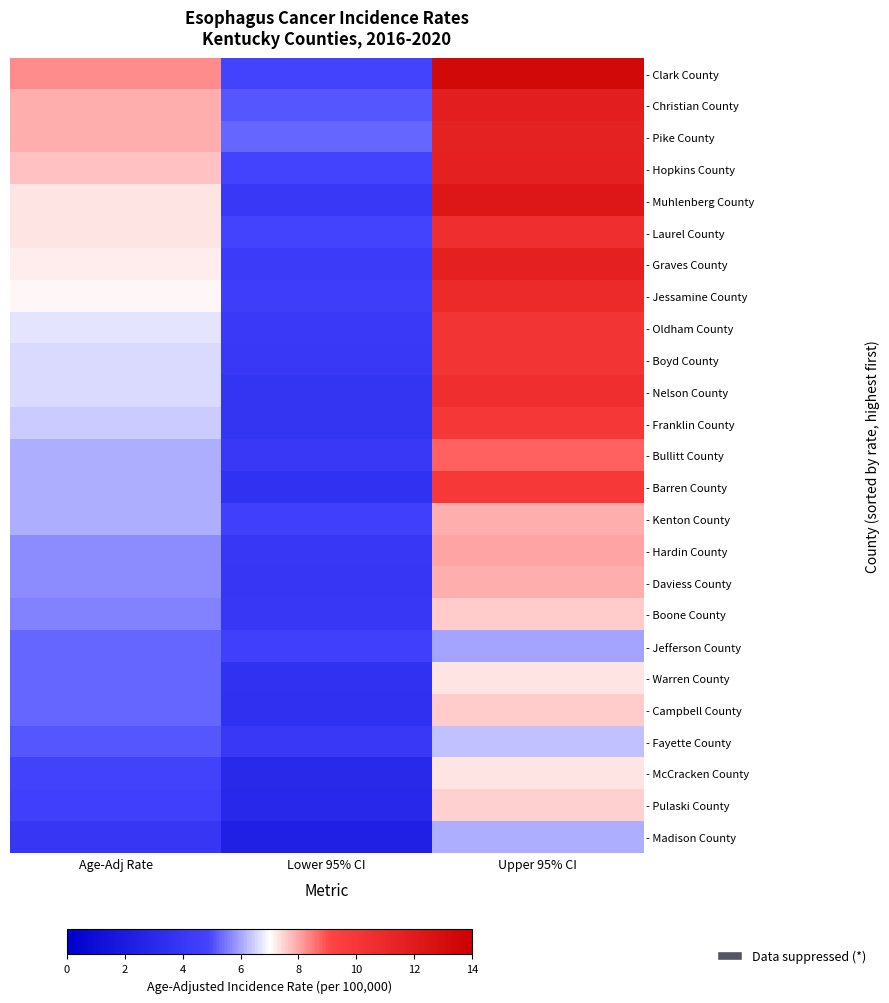

How many data points does each series have?

3